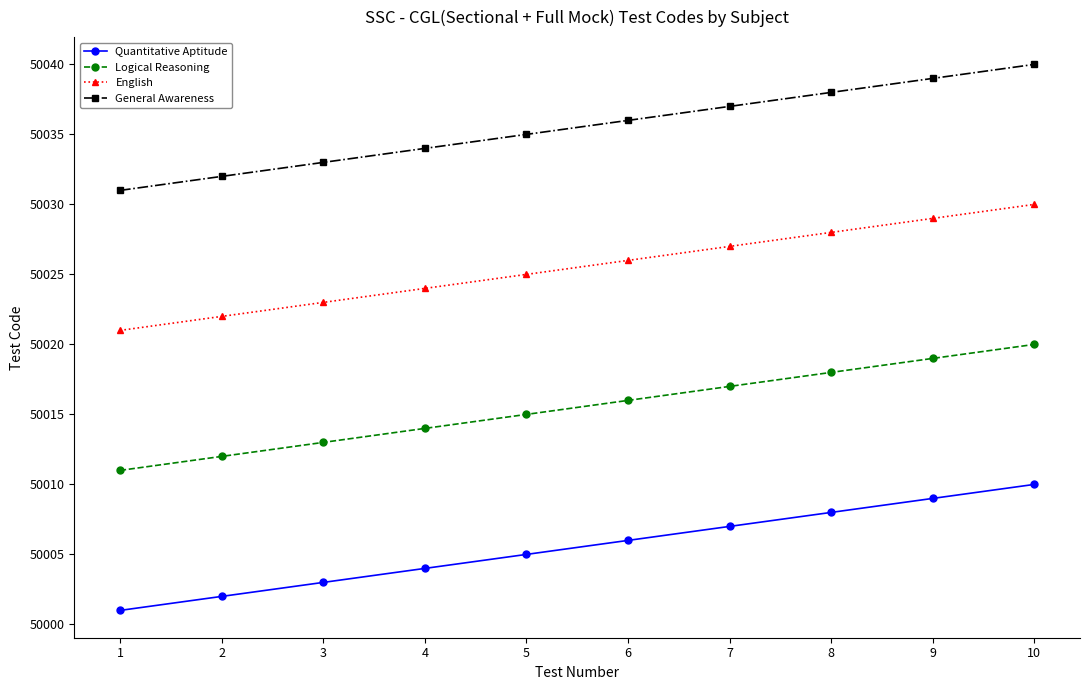

Is it true that Quantitative Aptitude equals 50007 at 7?

True